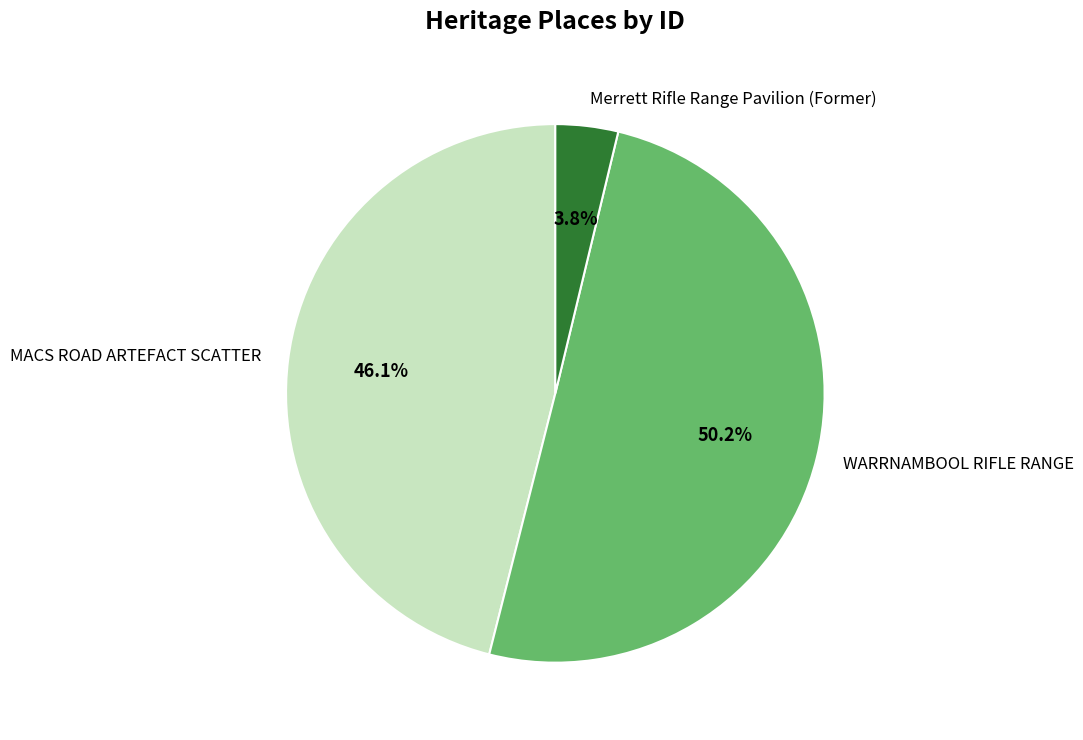

What is the smallest slice in the pie chart?

Merrett Rifle Range Pavilion (Former)